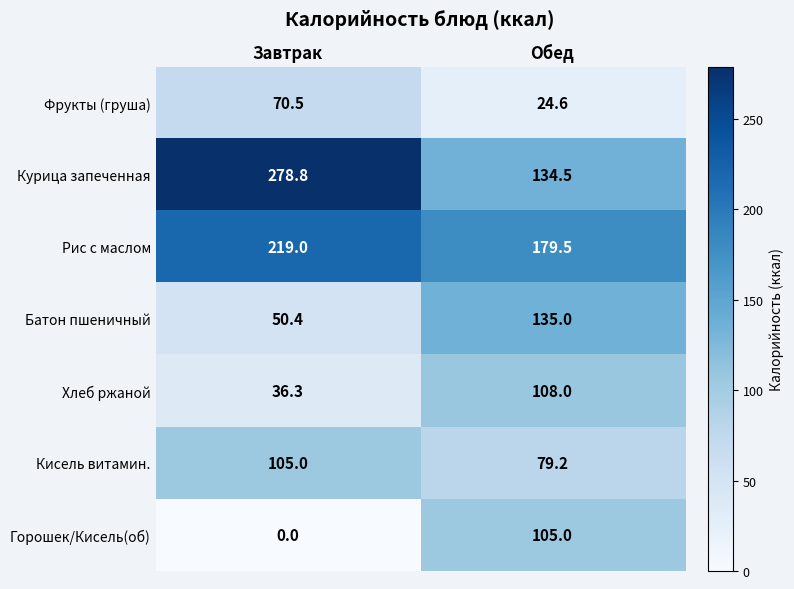

Reading left to right, list all the values displayed in this chart.

Фрукты (груша): Завтрак=70.5	Обед=24.6
Курица запеченная: Завтрак=278.8	Обед=134.5
Рис с маслом: Завтрак=219.0	Обед=179.5
Батон пшеничный: Завтрак=50.4	Обед=135.0
Хлеб ржаной: Завтрак=36.3	Обед=108.0
Кисель витамин.: Завтрак=105.0	Обед=79.2
Горошек/Кисель(об): Завтрак=0.0	Обед=105.0